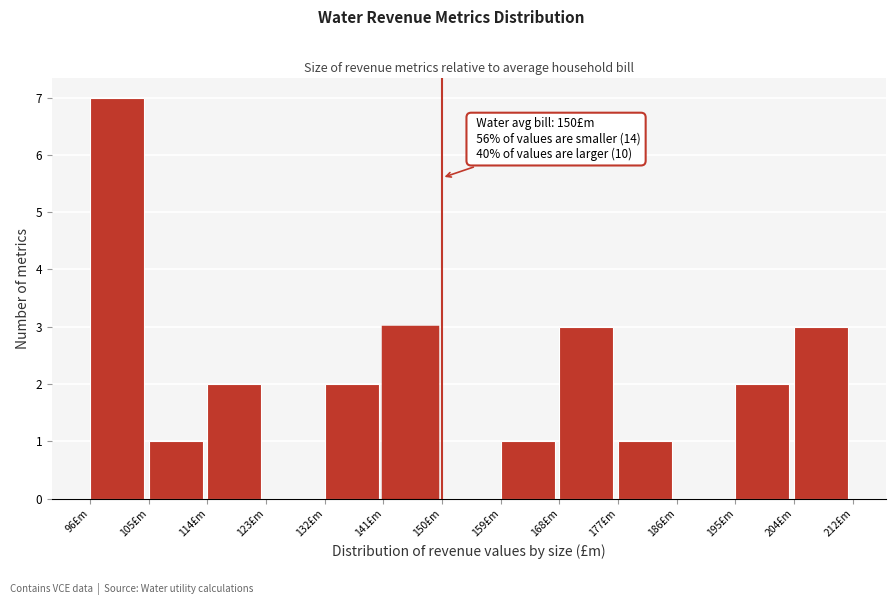

Over which range of the x-axis is the bar tallest?

97 to 106